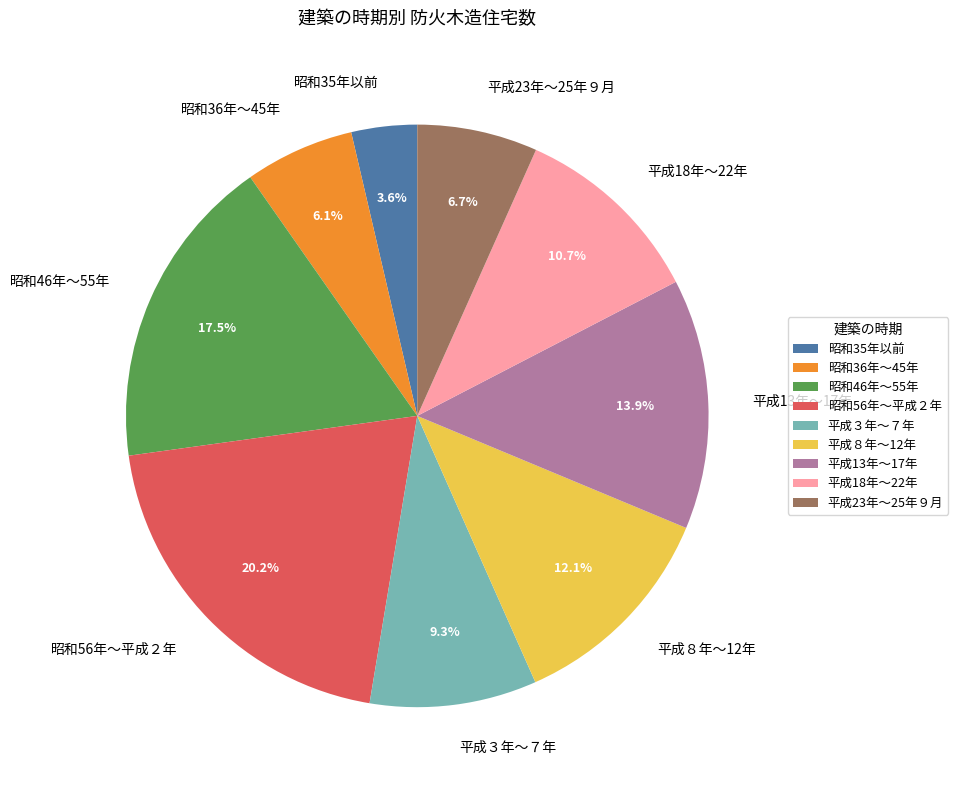

To the nearest percent, what portion does 昭和35年以前 represent?

4%